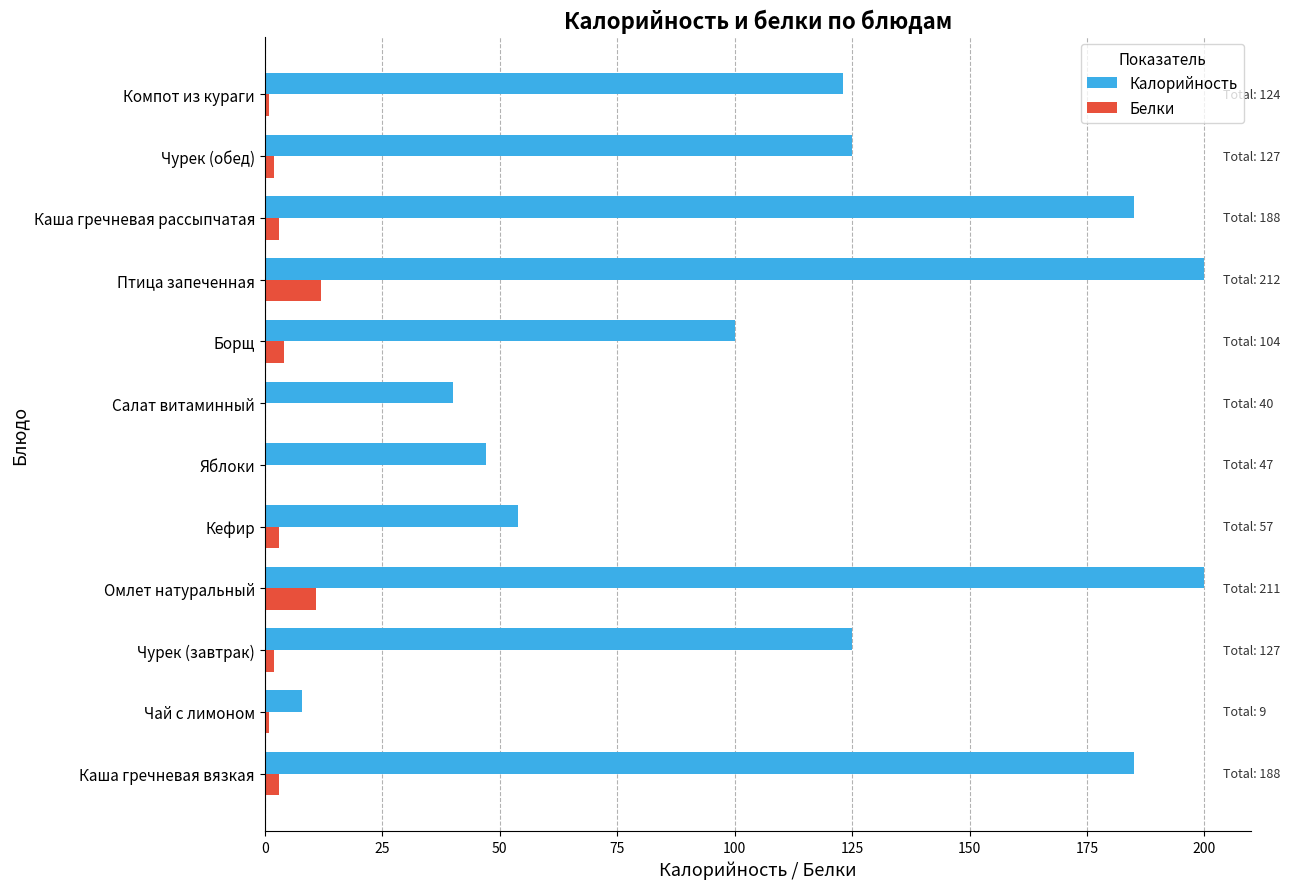

At which label is Калорийность closest to 104?

Борщ